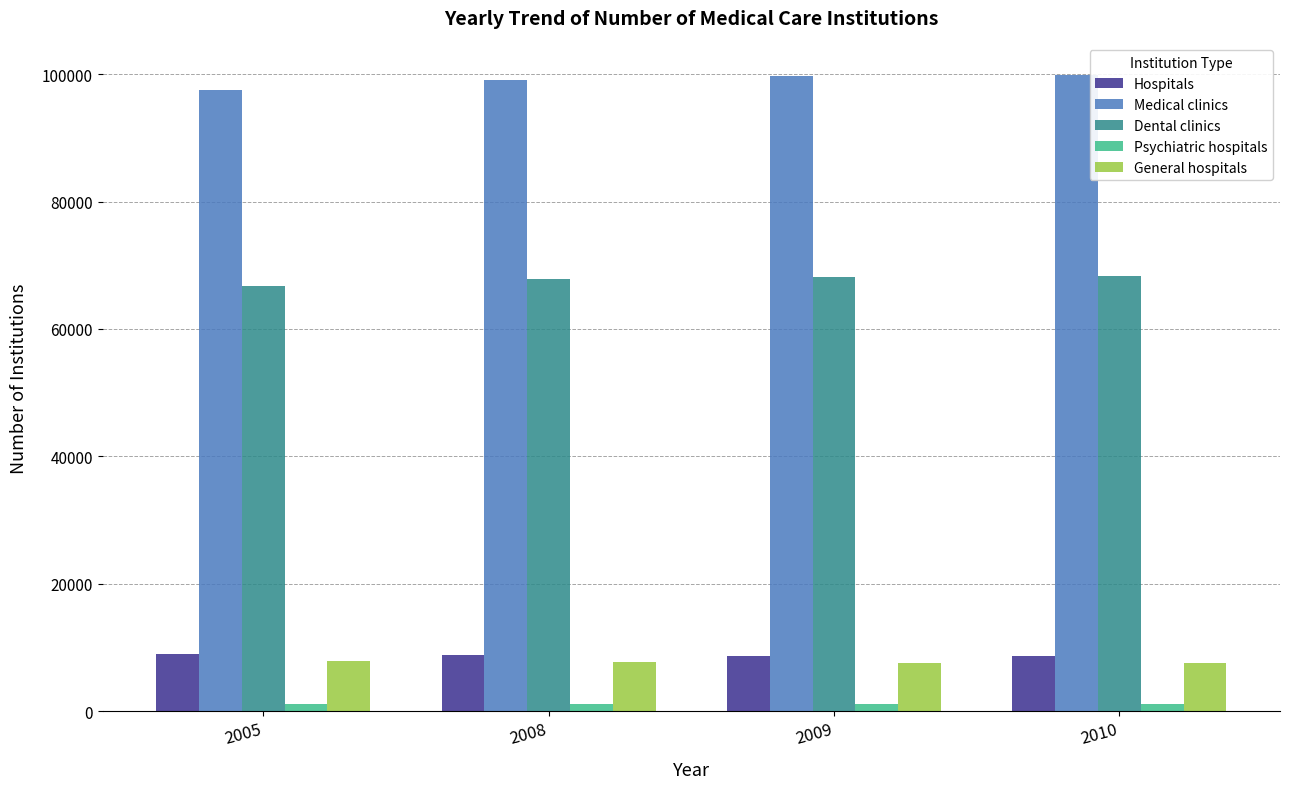

The value of Dental clinics at 2008 is 103323. True or false?

False